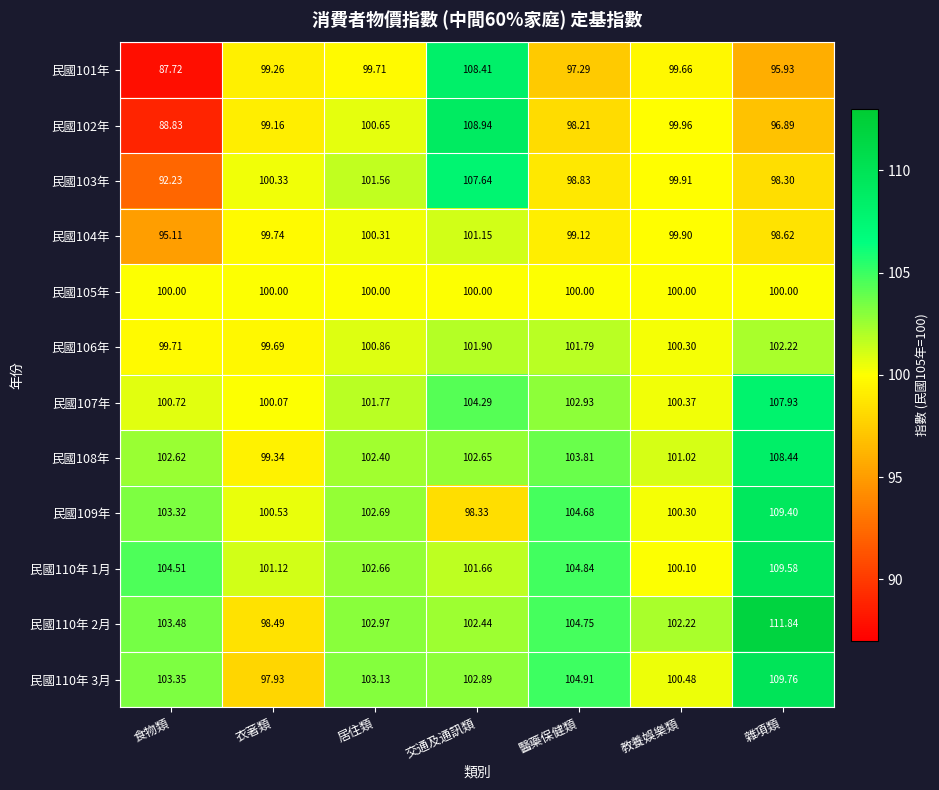

Where is 民國108年 nearest to the value 103?

交通及通訊類